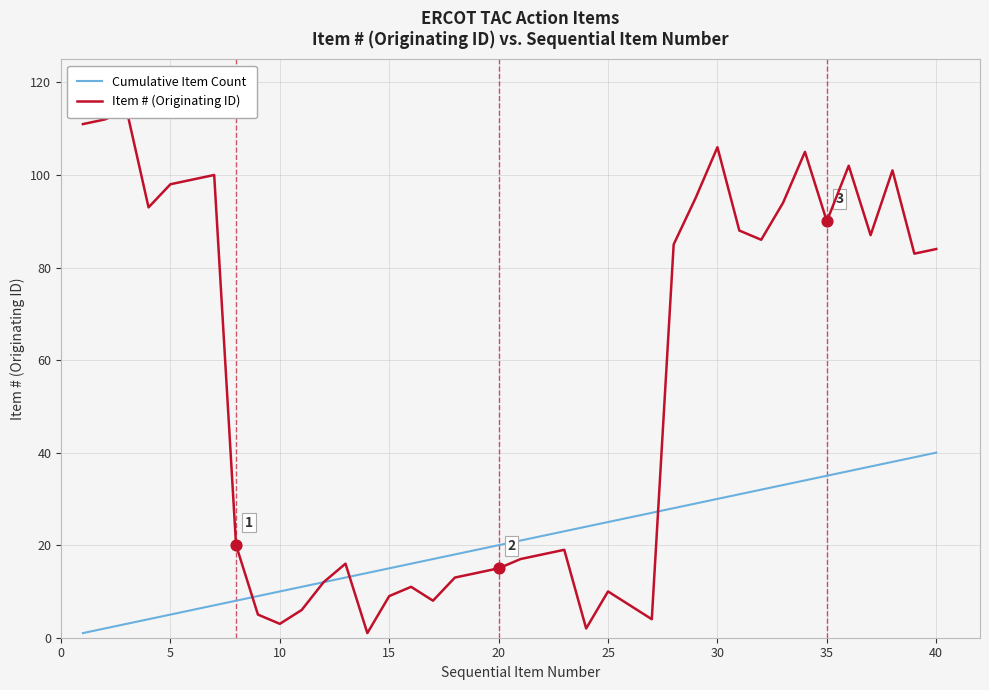

Which series reaches the maximum Y coordinate?

Item # (Originating ID)